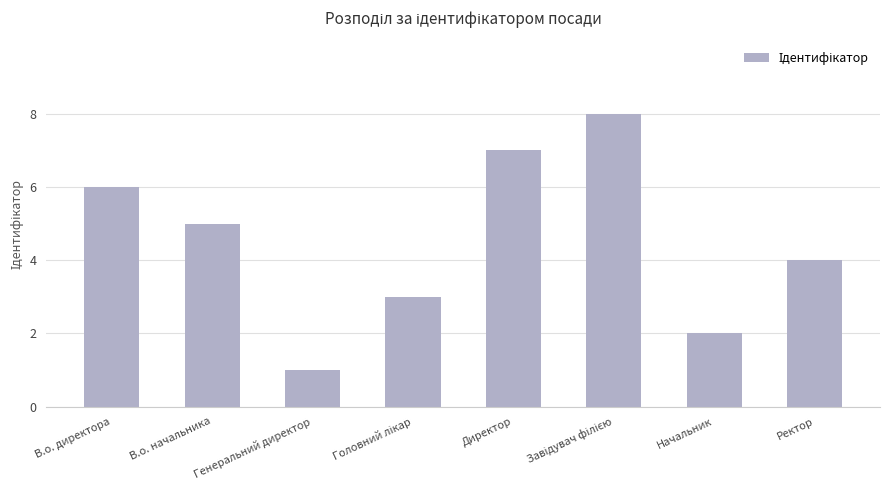

Count the values in the range 3 to 7.

5